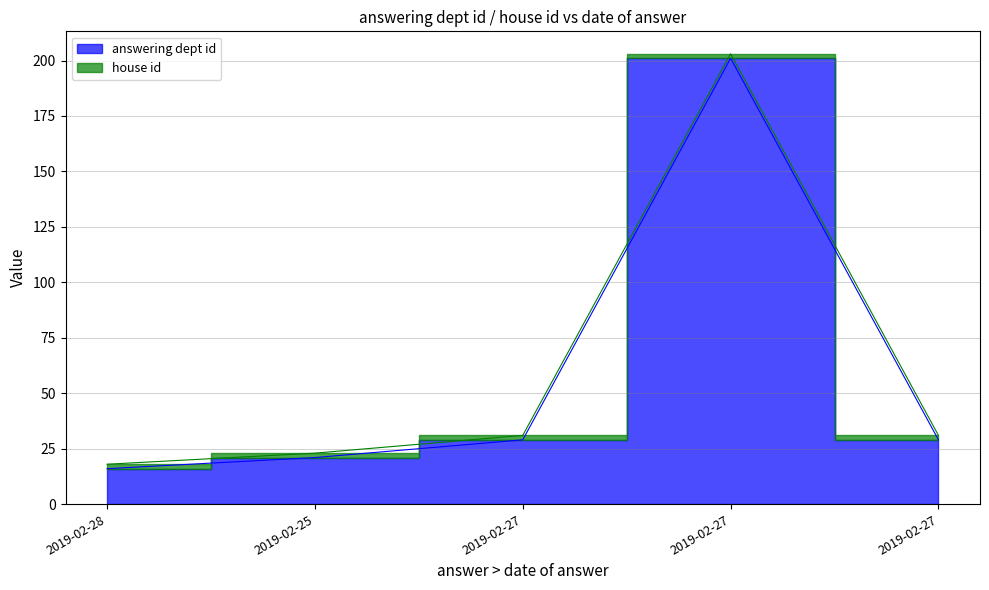

What is the change in value from 2019-02-25 to 2019-02-27?

+8